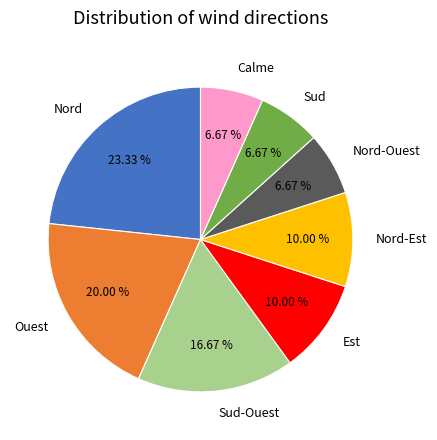

Which category has the biggest portion of the pie?

Nord